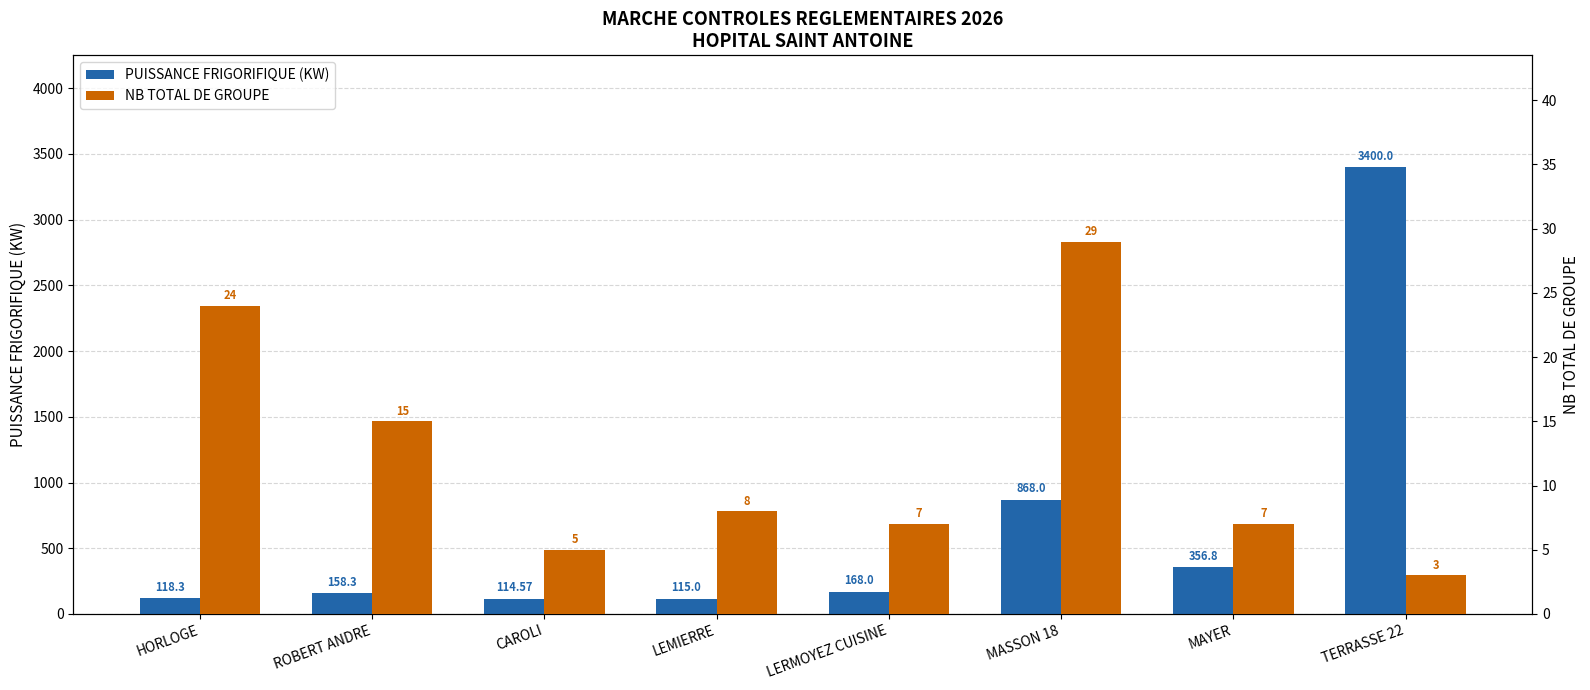

What are all the series names shown in the legend?

PUISSANCE FRIGORIFIQUE (KW), NB TOTAL DE GROUPE